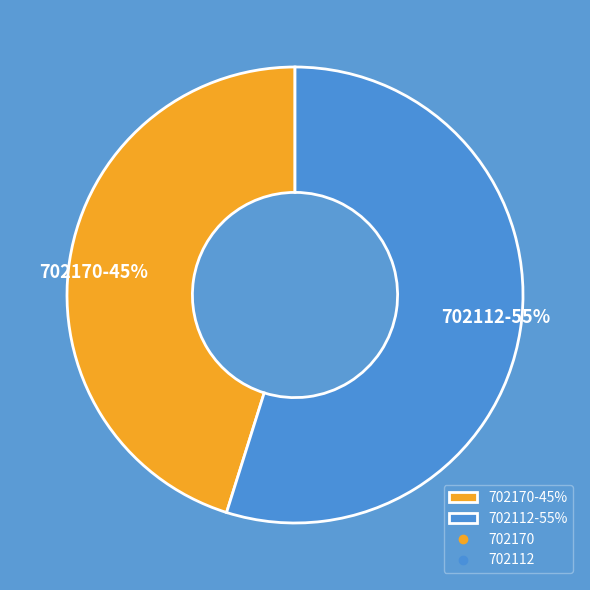

To the nearest percent, what is the combined percentage of 702170 and 702112?

100%